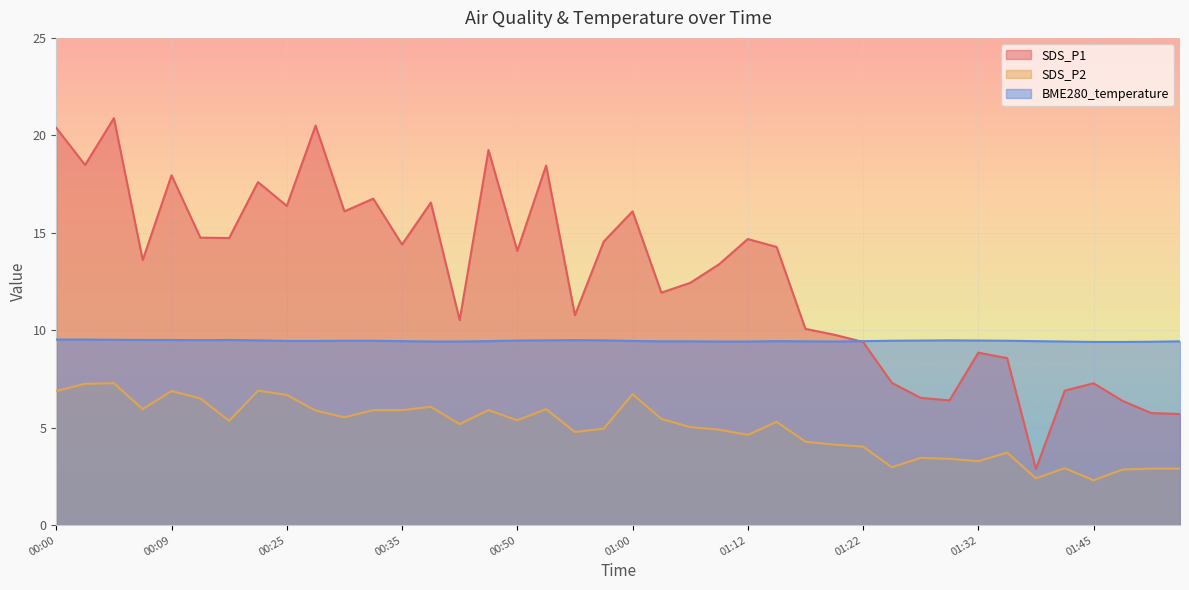

The BME280_temperature series shows 9.4 at 00:42. True or false?

True